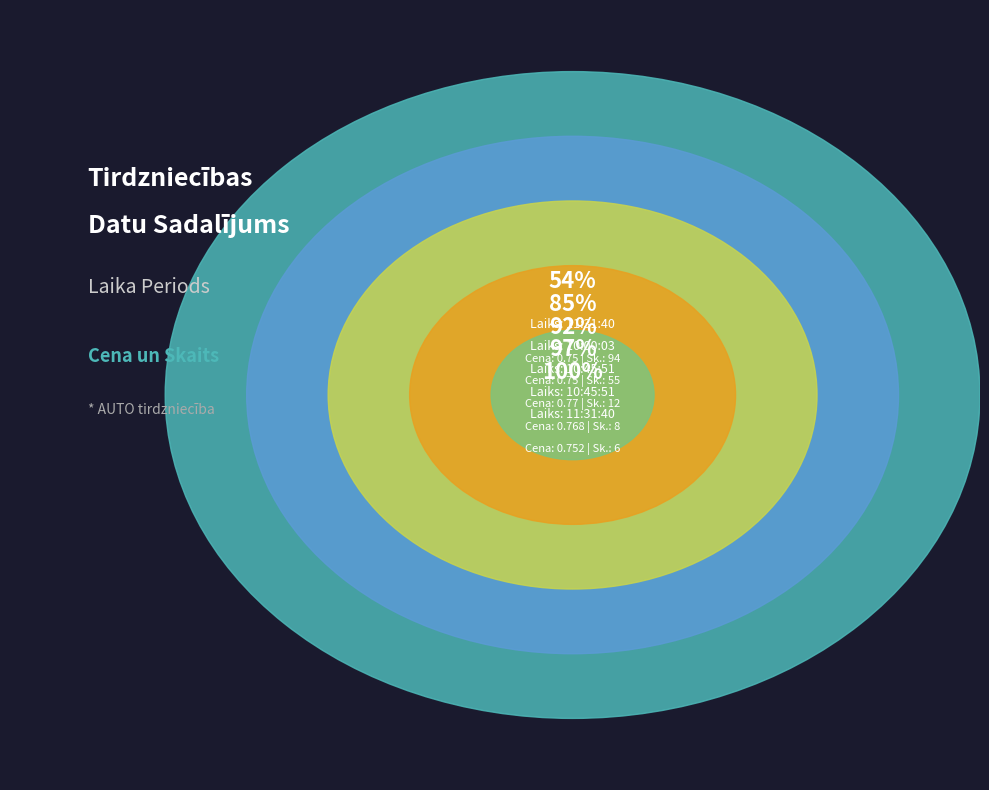

Rank the categories by value from lowest to highest.

11:31:40 (0.75), 10:00:03 (0.75), 11:31:40 (0.752), 10:45:51 (0.768), 10:45:51 (0.77)